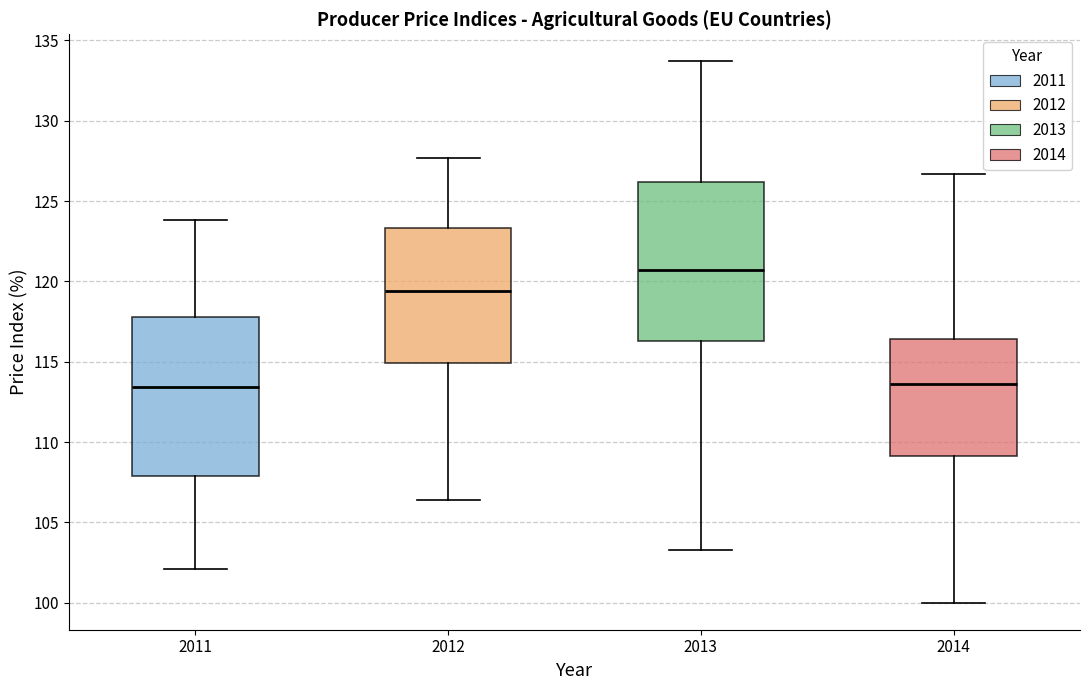

Where does the median line of the box at x = 2014 sit on the y-axis? The values are not printed on the chart, so give them approximately, as read against the axis.

113.5